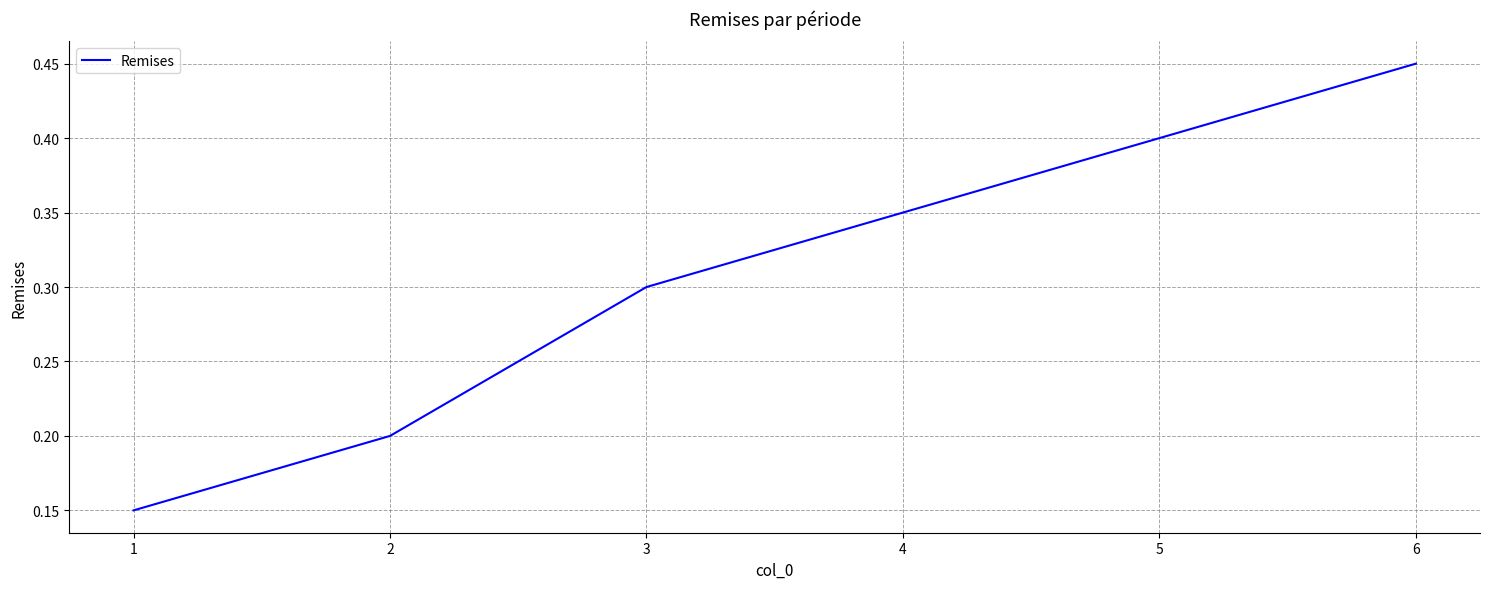

Which category has the highest value across all series?

6